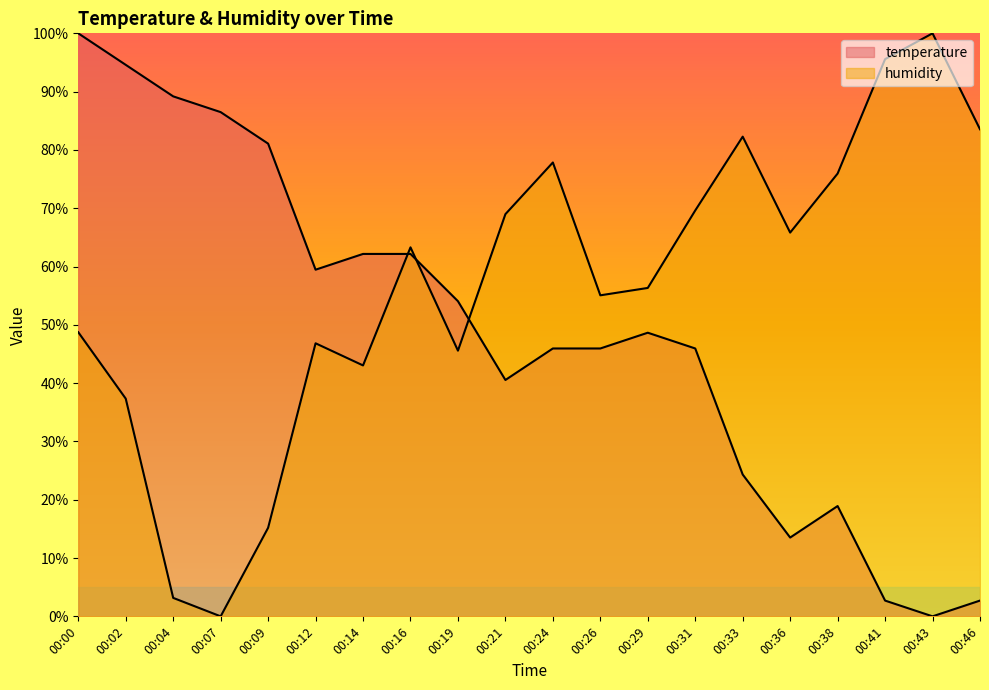

What are all the series names shown in the legend?

temperature, humidity